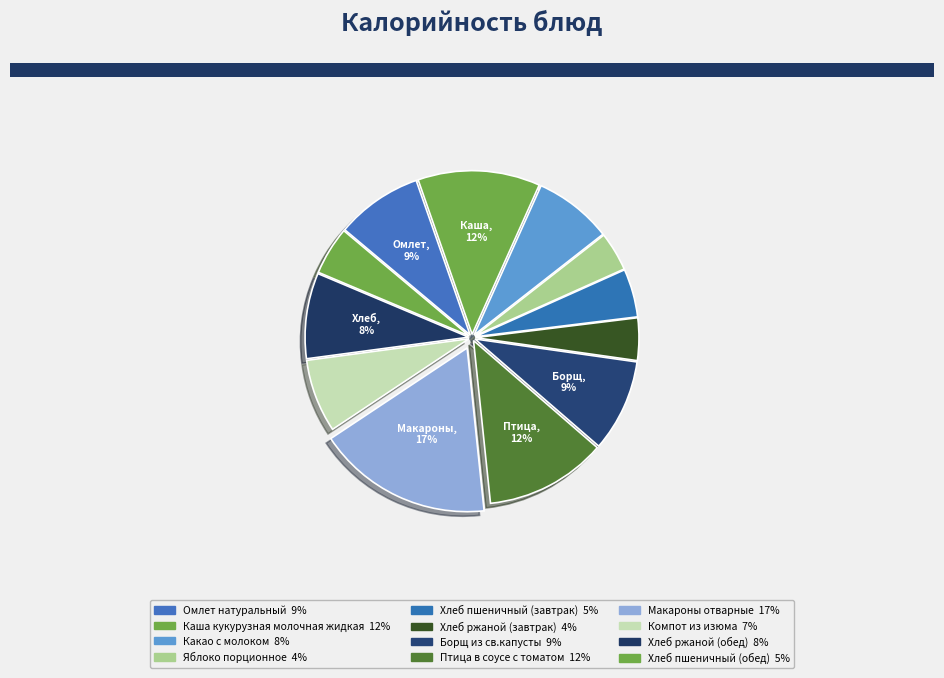

Count the number of slices in the pie.

12